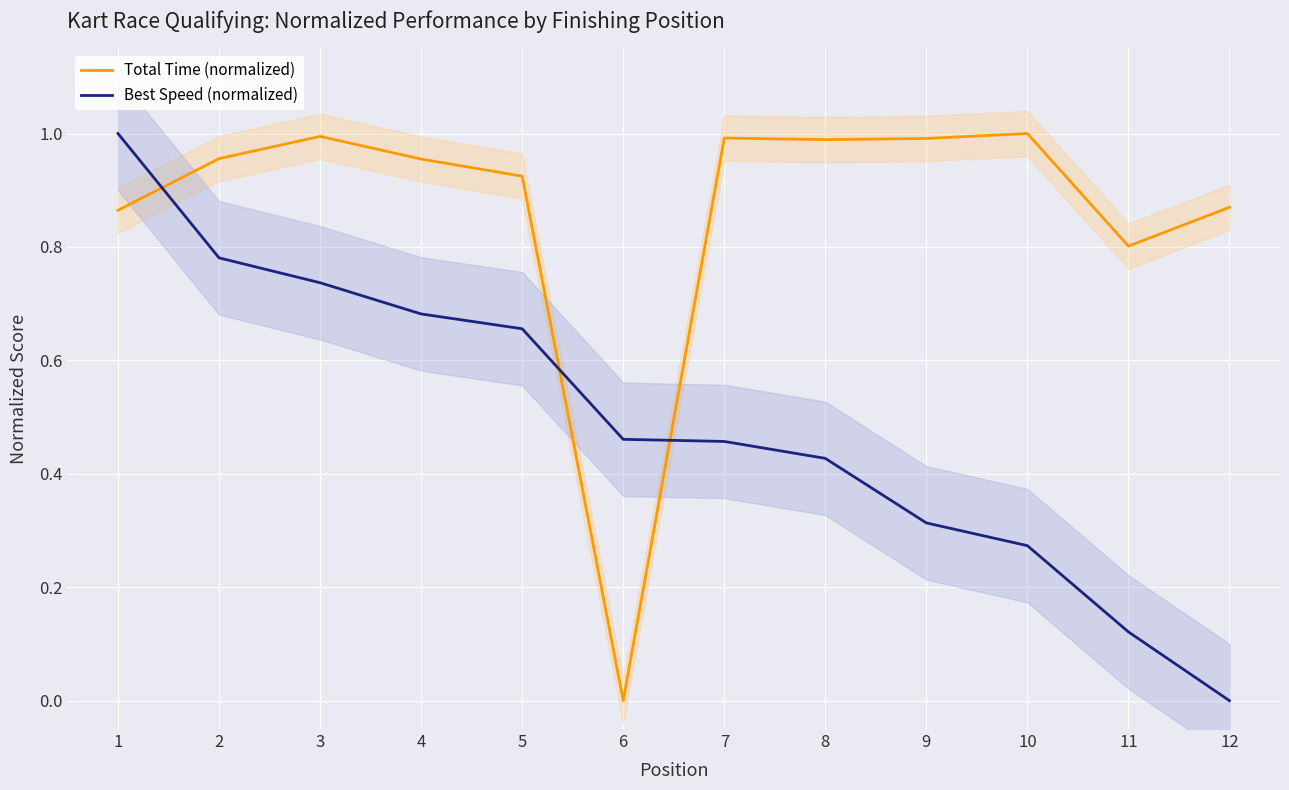

How many lines are shown in the chart?

2